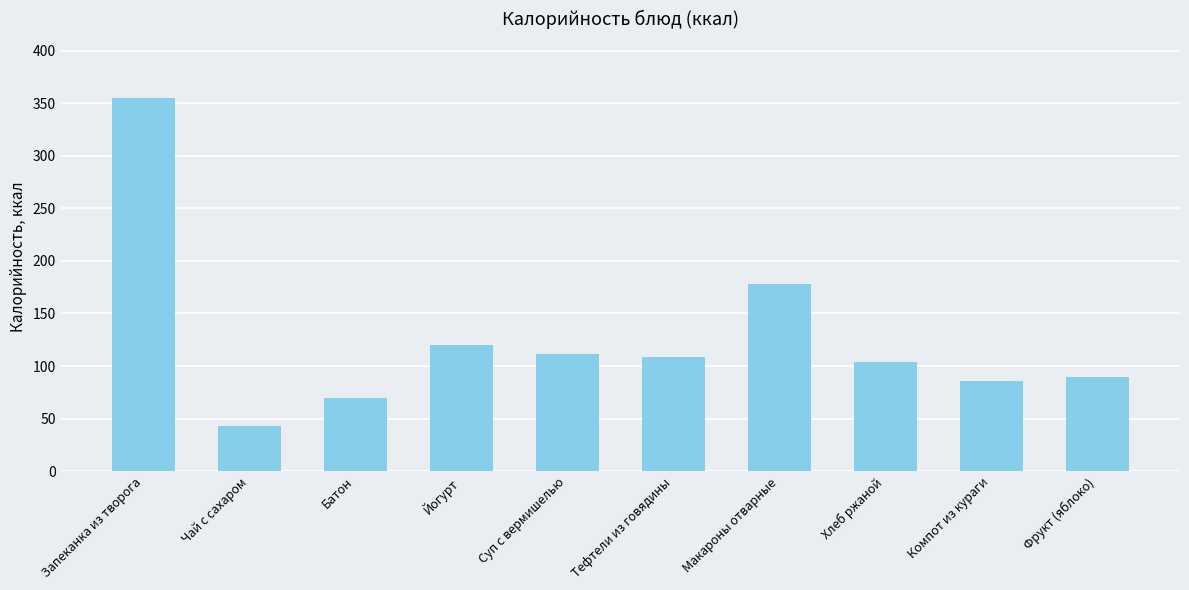

What position from the right is Макароны отварные?

4